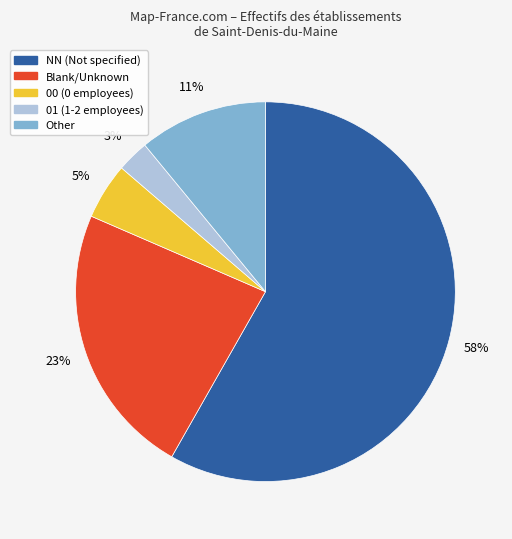

How many slices are in this pie chart?

5